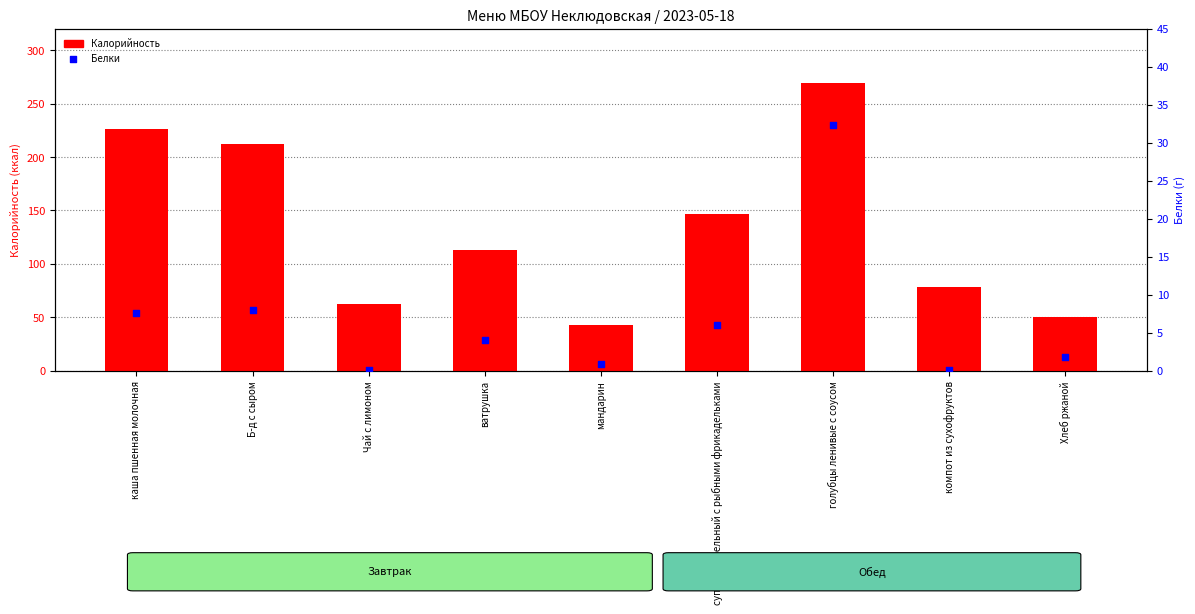

Which series has the largest total across all categories?

Калорийность